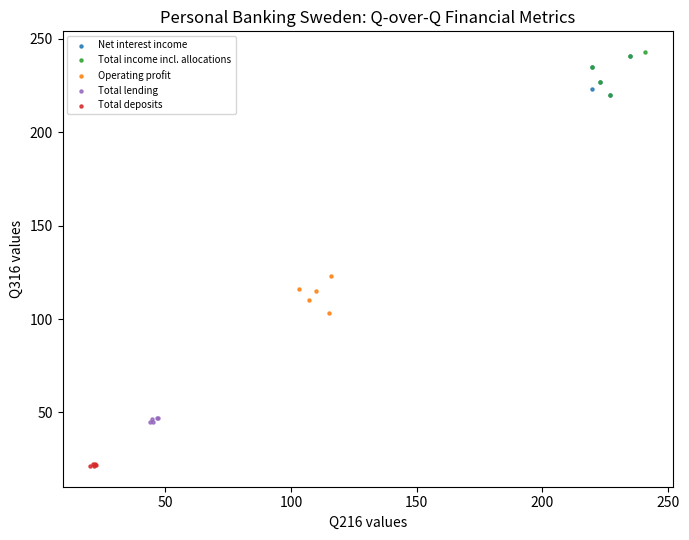

Which series reaches the minimum Y coordinate?

Total deposits